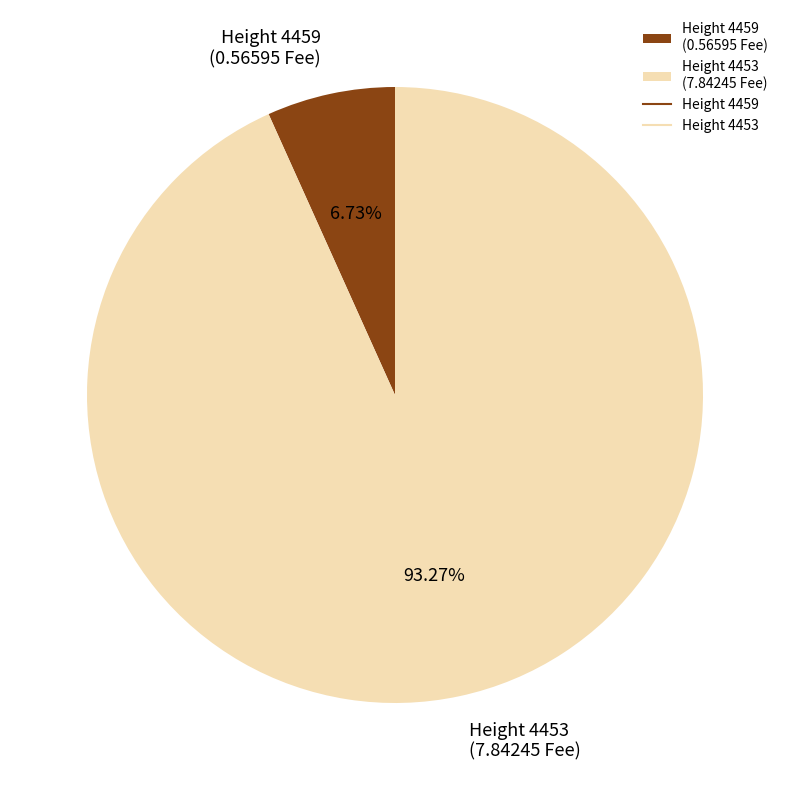

Which slice is the largest?

Height 4453 (7.84245 Fee)